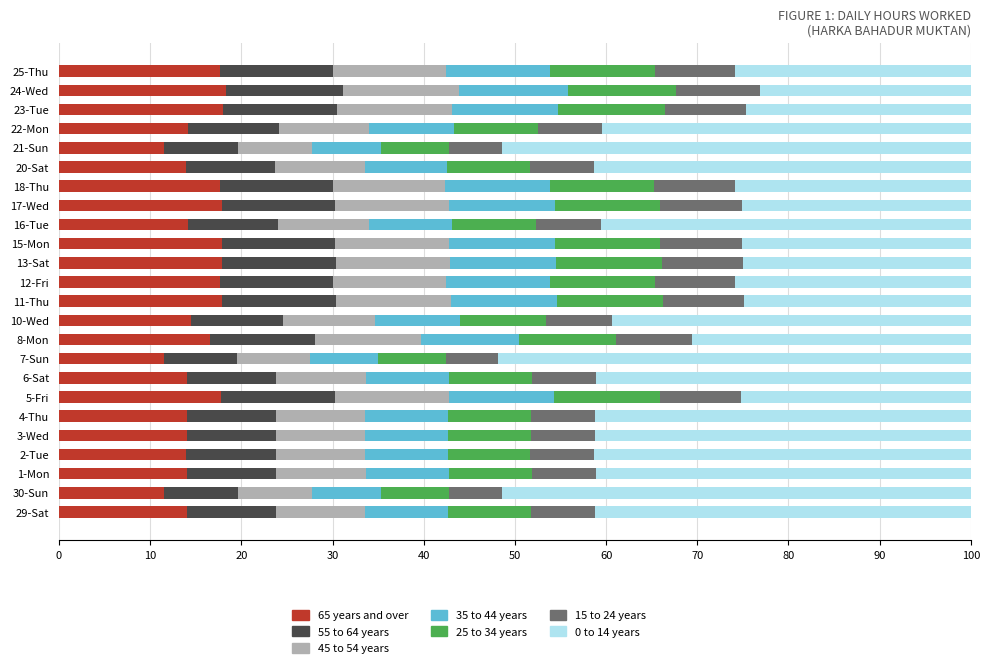

What is the lowest value of the 65 years and over series?

11.5